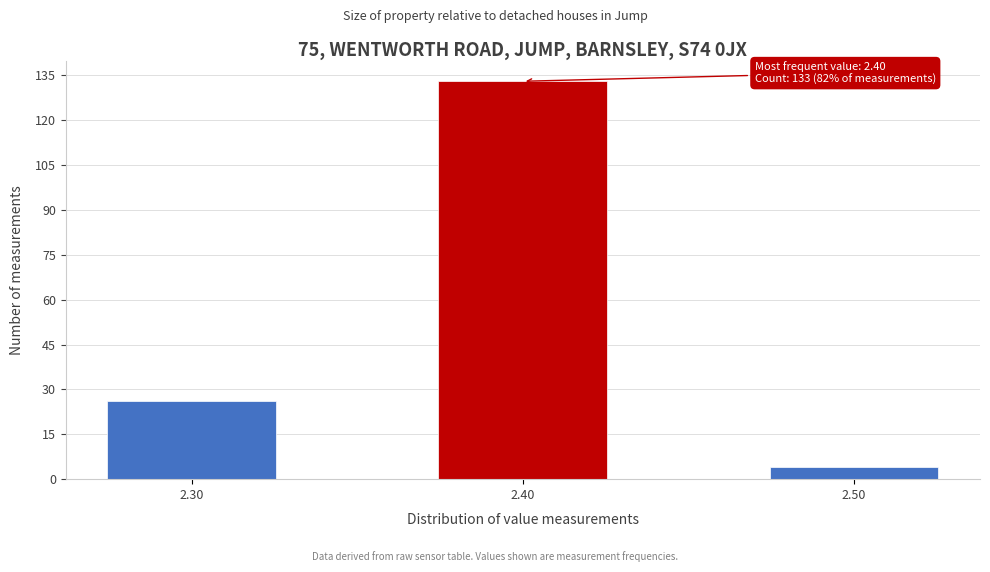

Reading left to right, what are all the values shown in this chart?

26	133	4